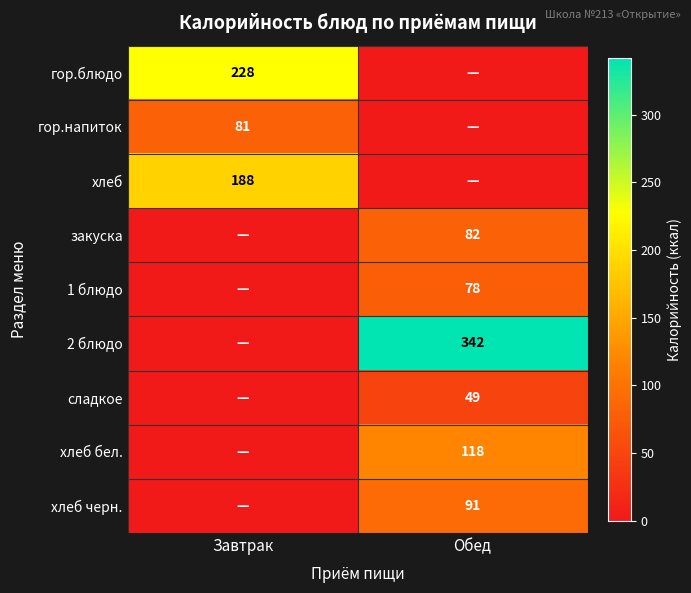

Is it true that хлеб черн. equals 91 at Обед?

True